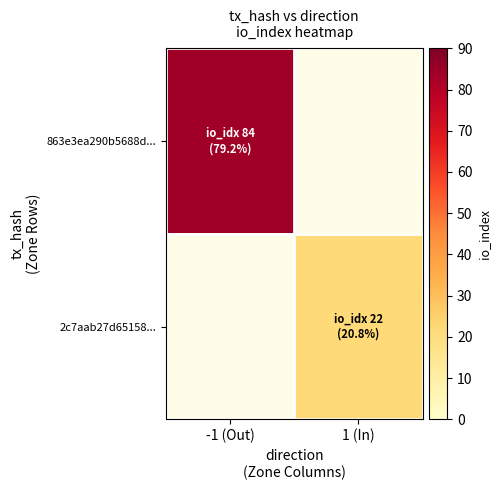

At 1 (In), list the series in order from smallest to largest.

863e3ea290b5688d..., 2c7aab27d65158...